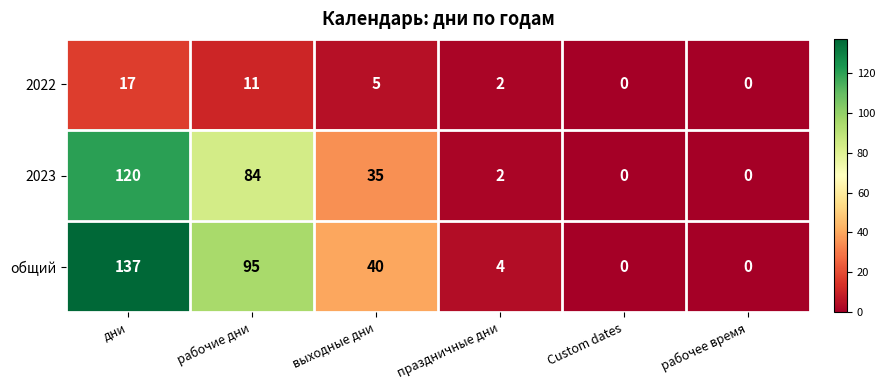

How many series are shown in this chart?

3